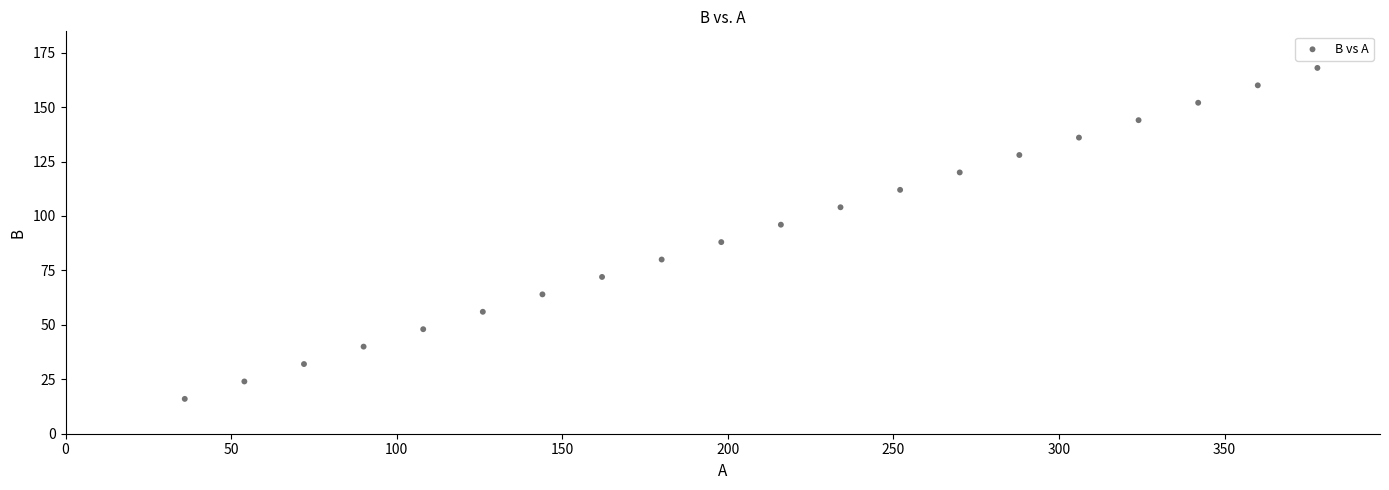

What is the range of Y values (max minus min)?

152